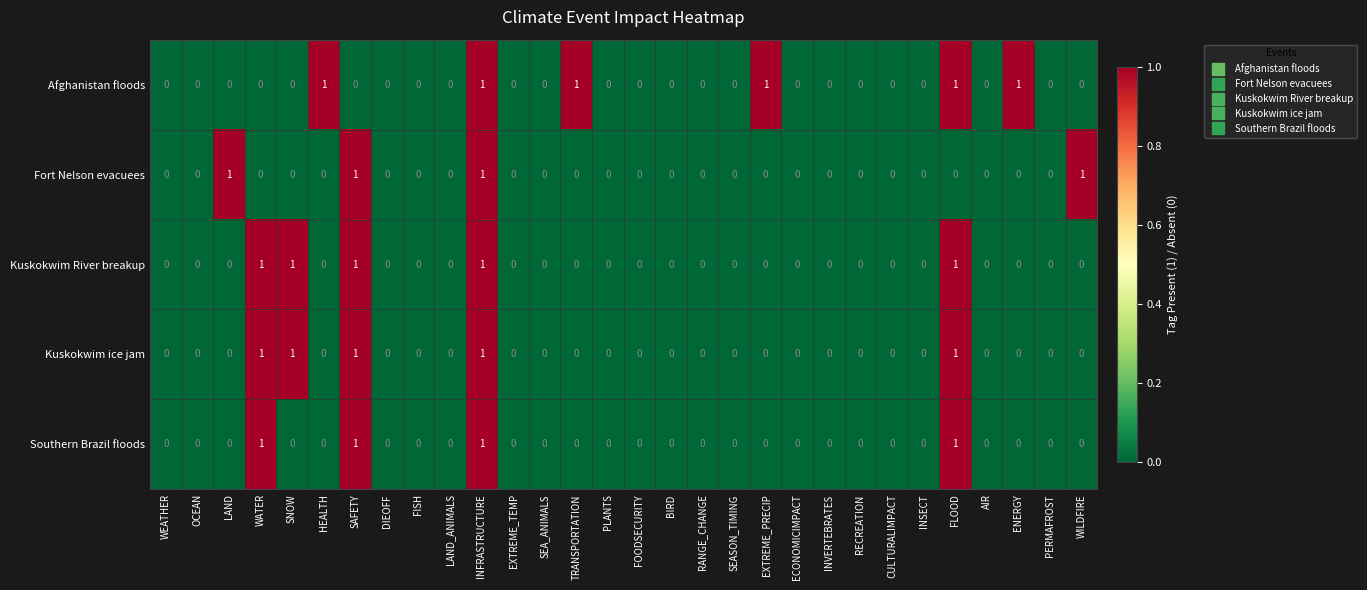

Count the number of categories in the chart.

30